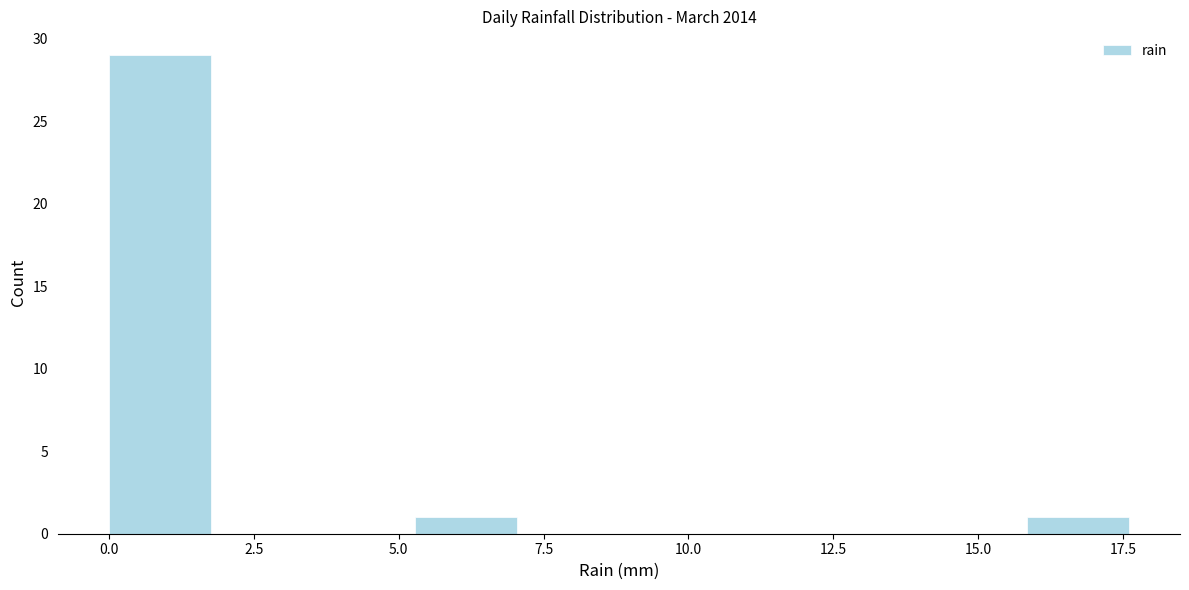

Around what value on the x-axis is the tallest bar? Give the approximate position of its centre, as read against the axis.

1.0